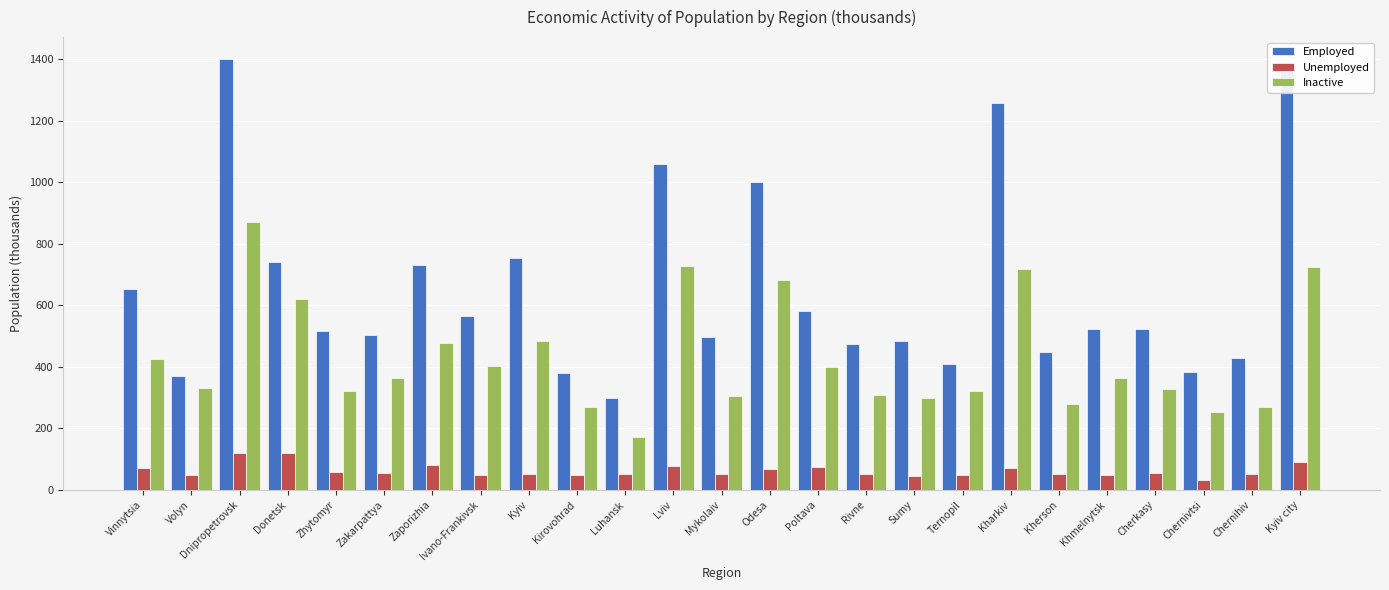

Rank the series at Ivano-Frankivsk from lowest to highest value.

Unemployed, Inactive, Employed